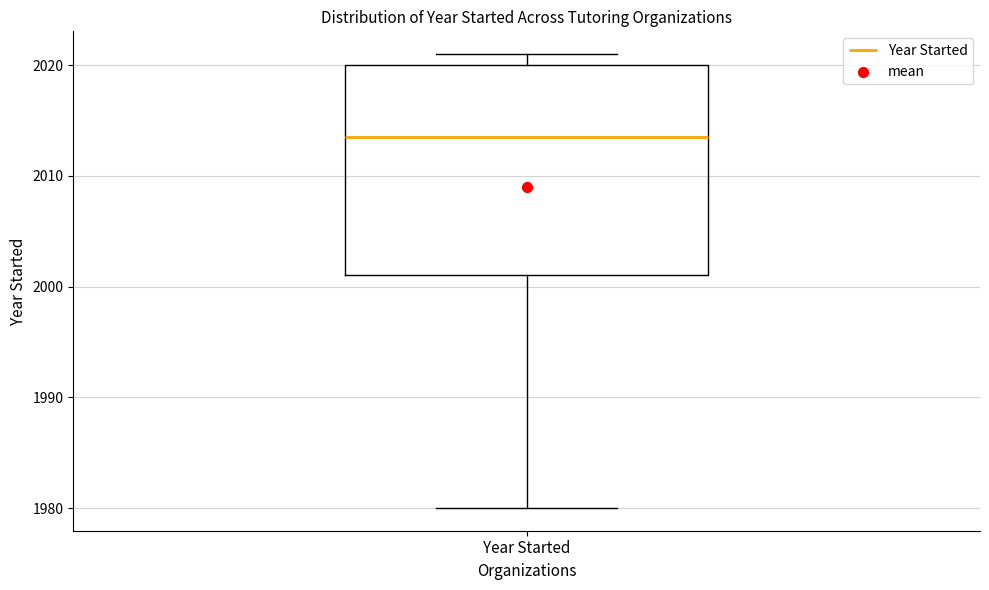

Transcribe this box plot: give where the median line is, the range the box spans, and where the two whiskers end, as read against the y-axis. The values are not printed on the chart, so give them approximately, as read against the axis.

median 2014, box 2001 to 2020, whiskers 1980 to 2021